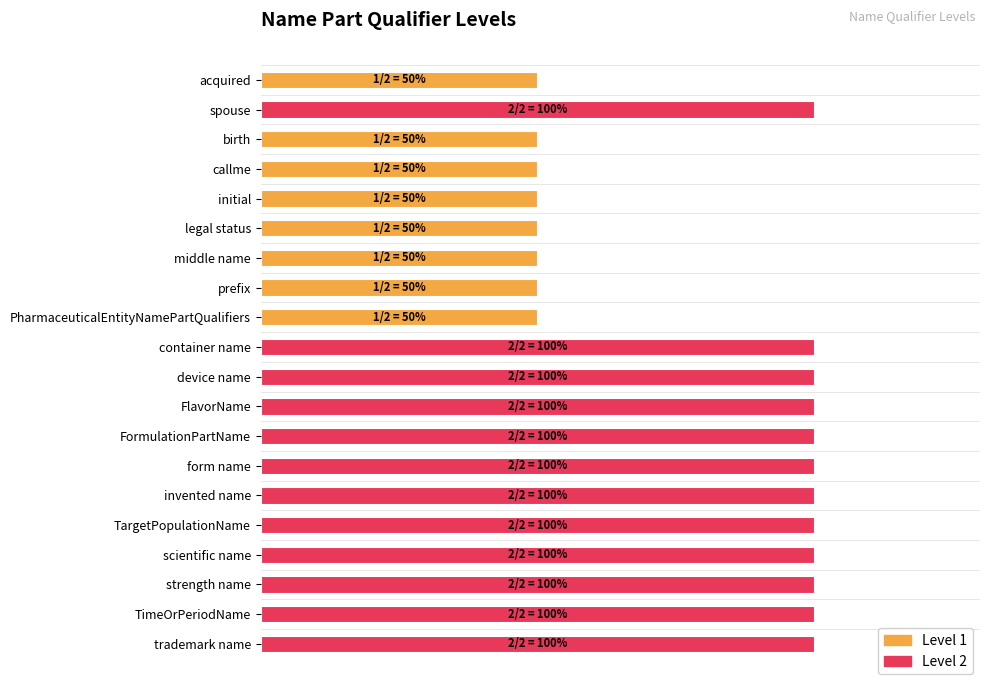

Does the chart contain any negative values?

No